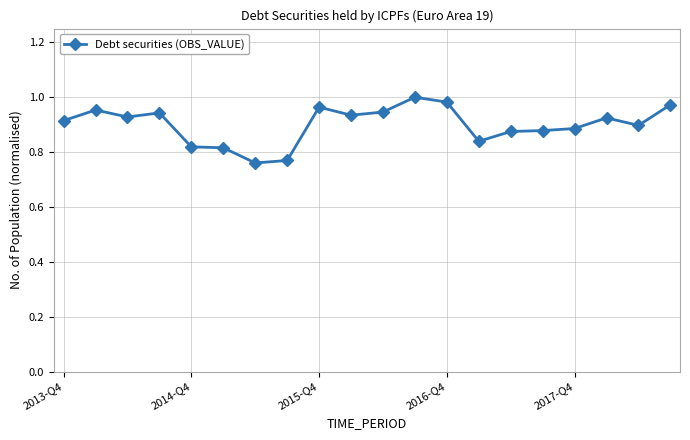

True or false: the data has more than 2 interior local peaks.

True